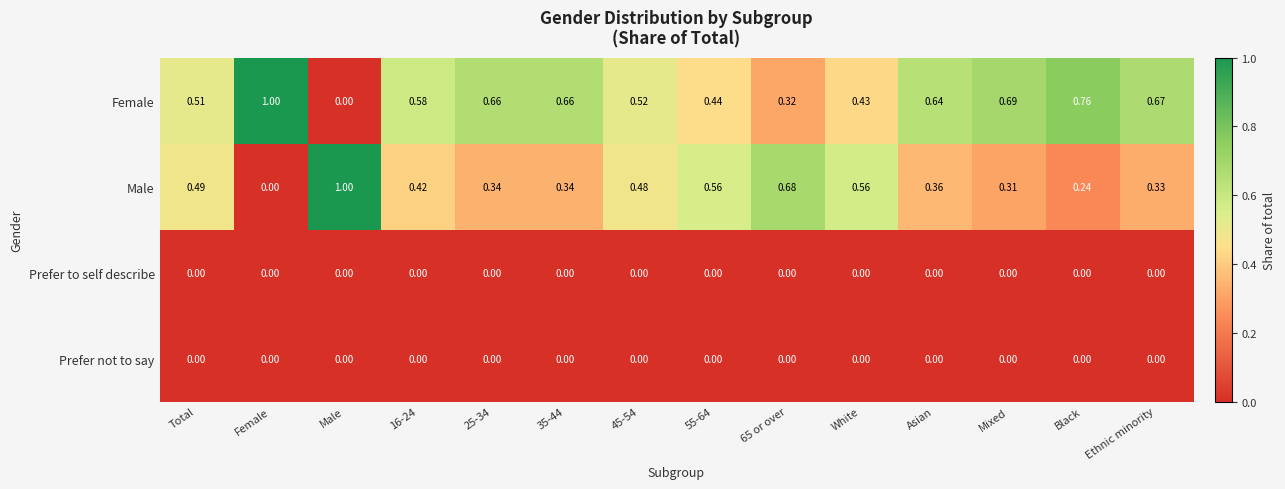

Which series has the largest total across all categories?

Female